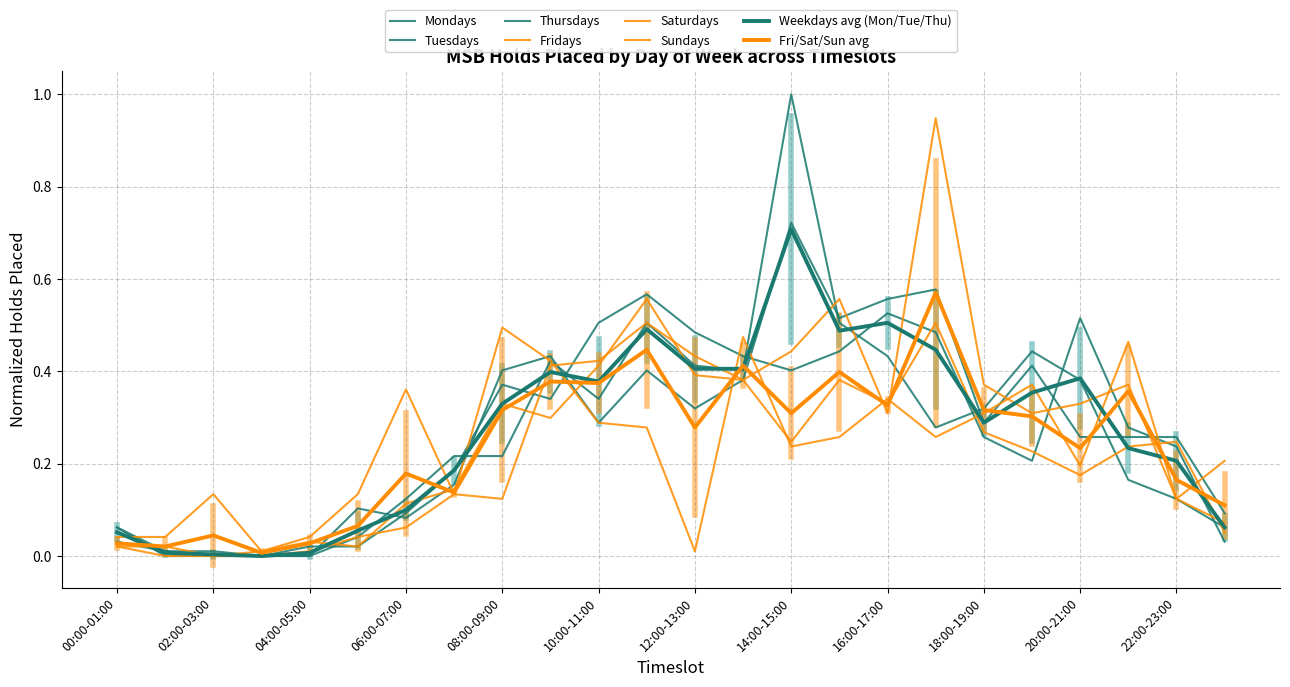

Which series has the largest total across all categories?

Fridays